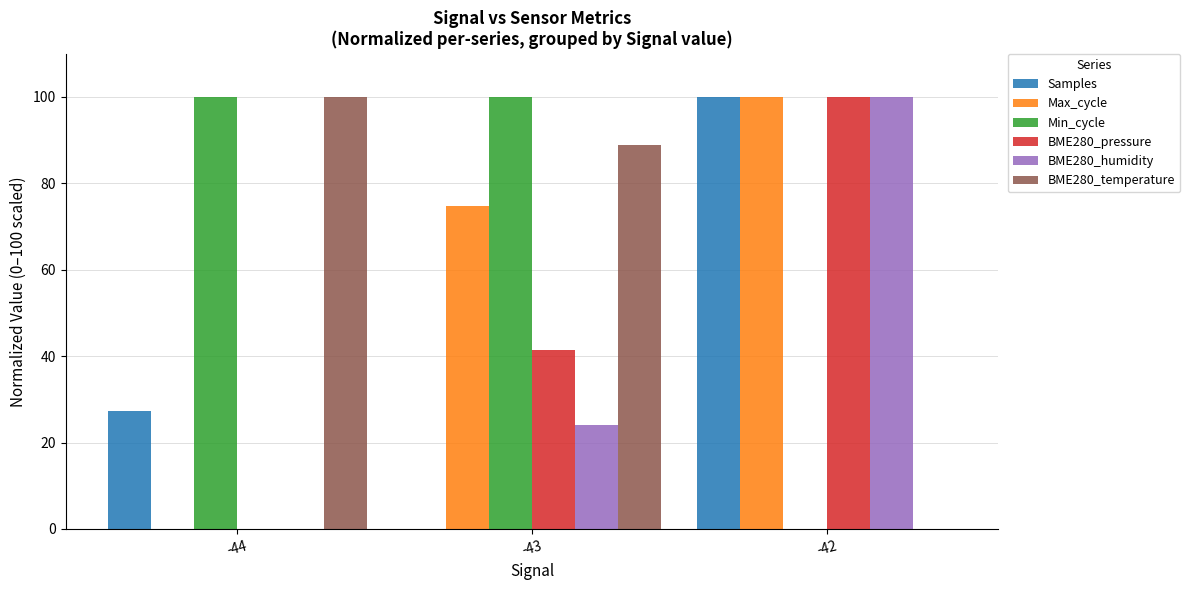

How many BME280_pressure values are between 0 and 100?

3